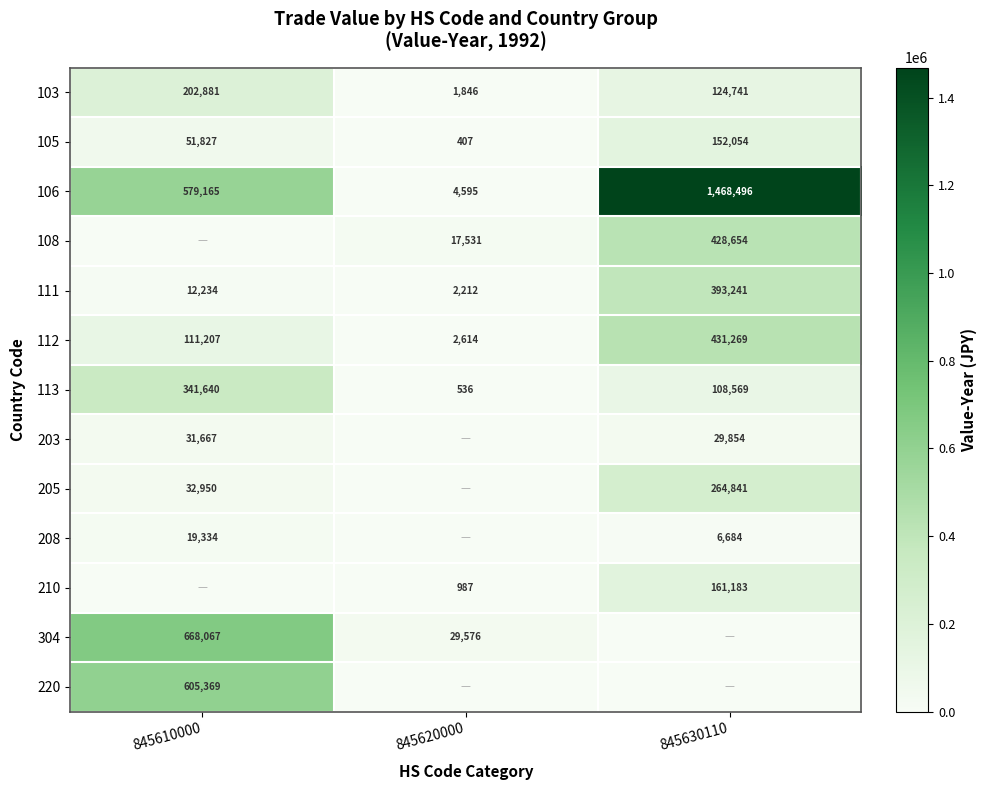

What is the difference between the maximum and second lowest values in the 113 series?

233071